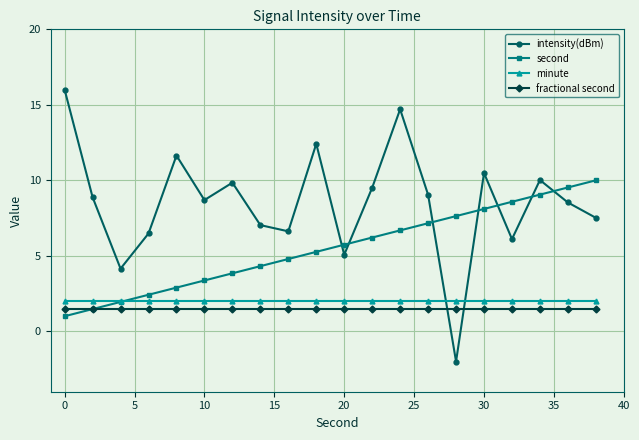

What is the average value of the intensity(dBm) series?

8.5